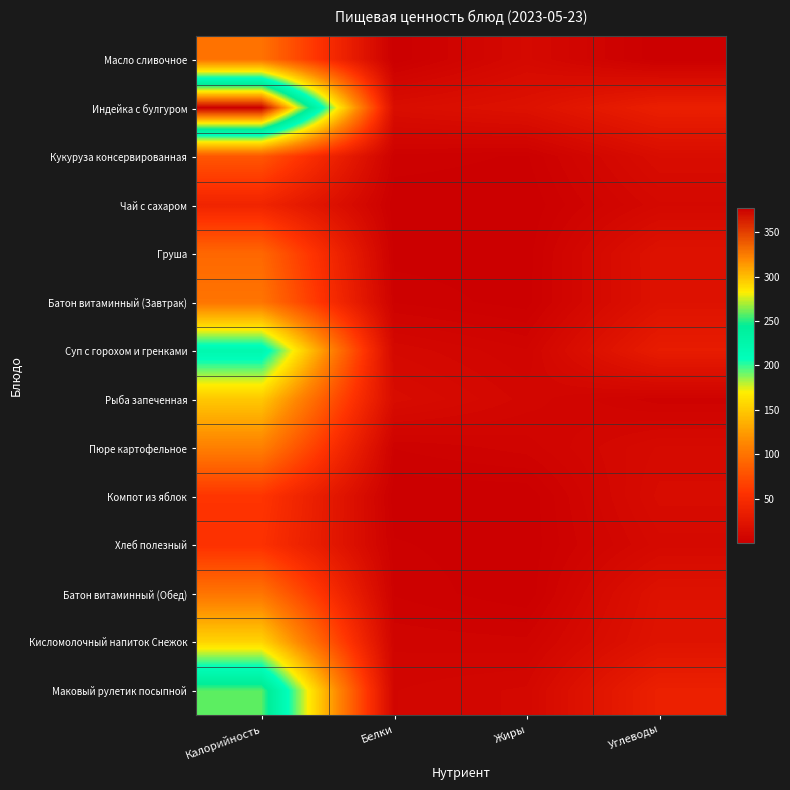

What is the difference between the highest and lowest values at Белки?

15.5